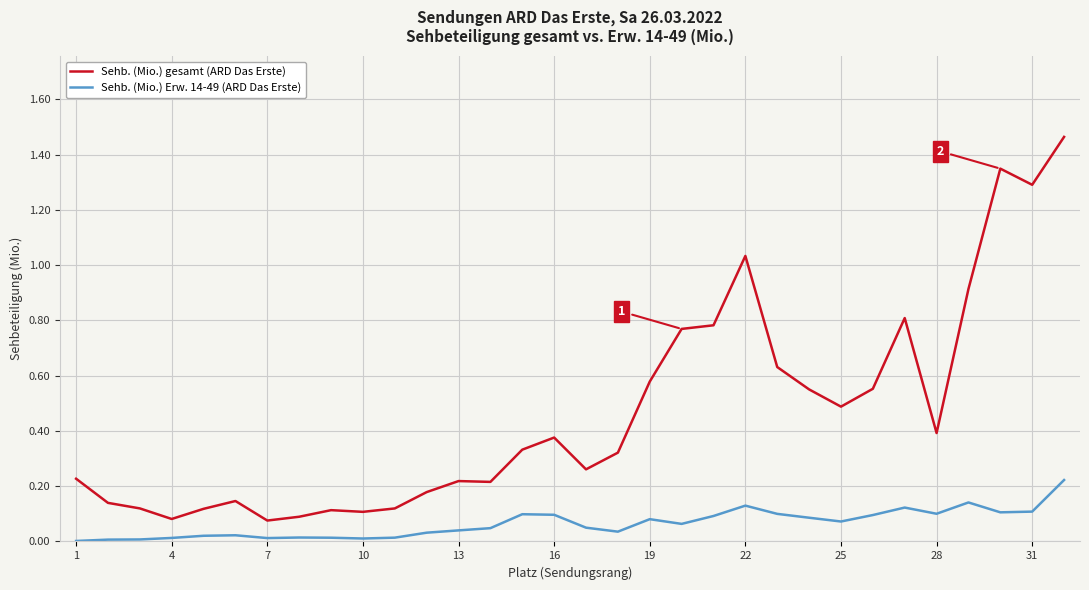

Which series has the largest range (max minus min)?

Sehb. (Mio.) gesamt (ARD Das Erste)